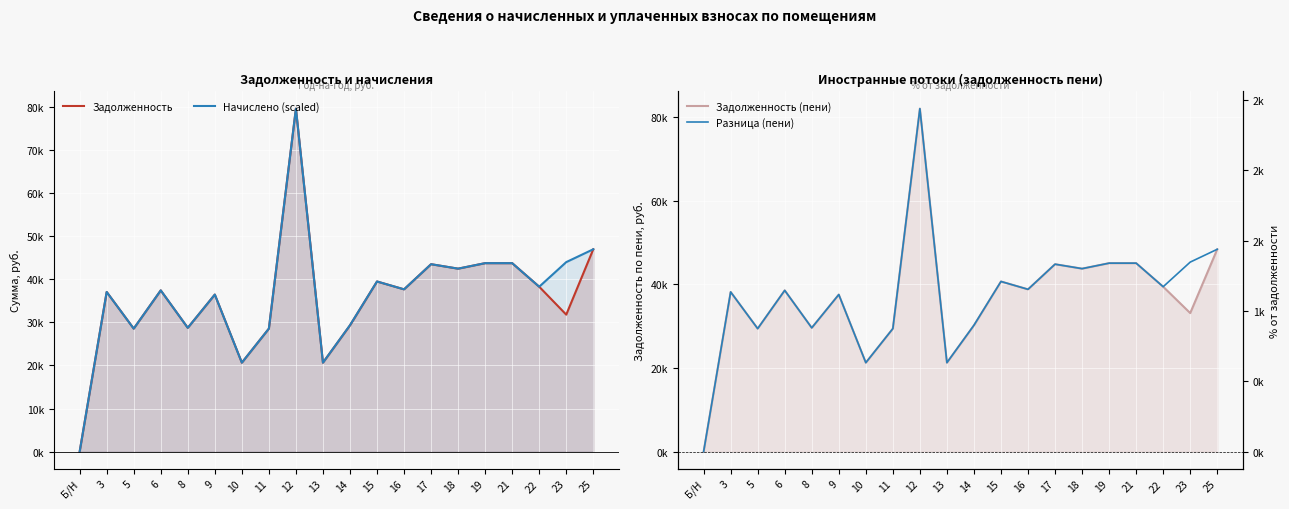

Rank the categories by Задолженность (пени) value from highest to lowest.

12, 25, 19, 21, 17, 18, 15, 22, 16, 6, 3, 9, 23, 14, 8, 5, 11, 10, 13, Б/Н